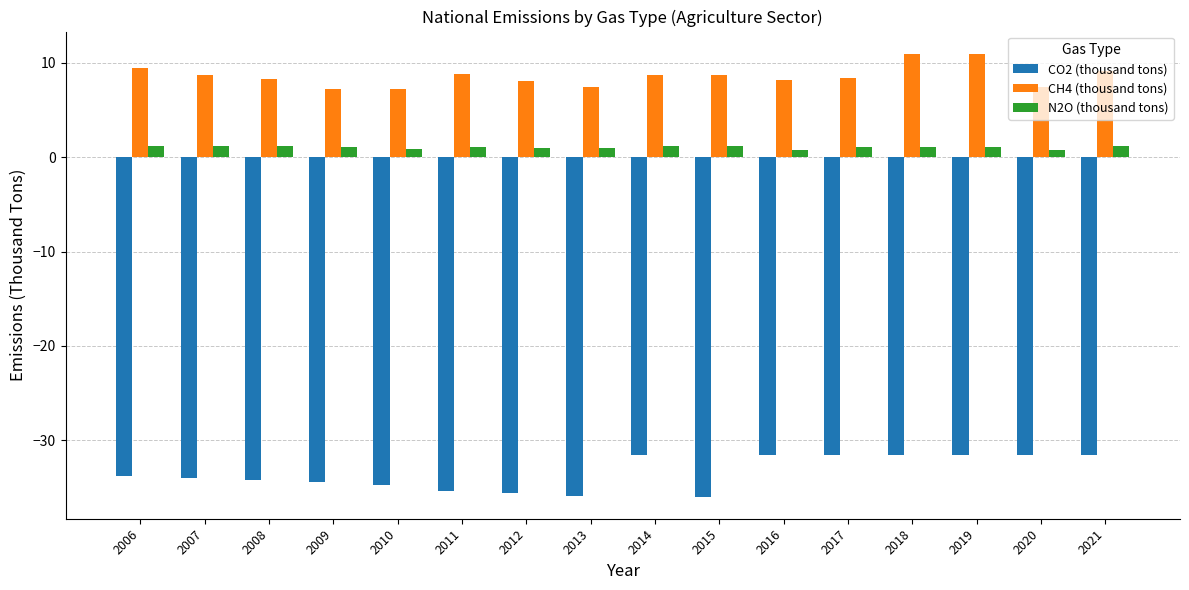

What is the sum of all CH4 (thousand tons) values?

137.7